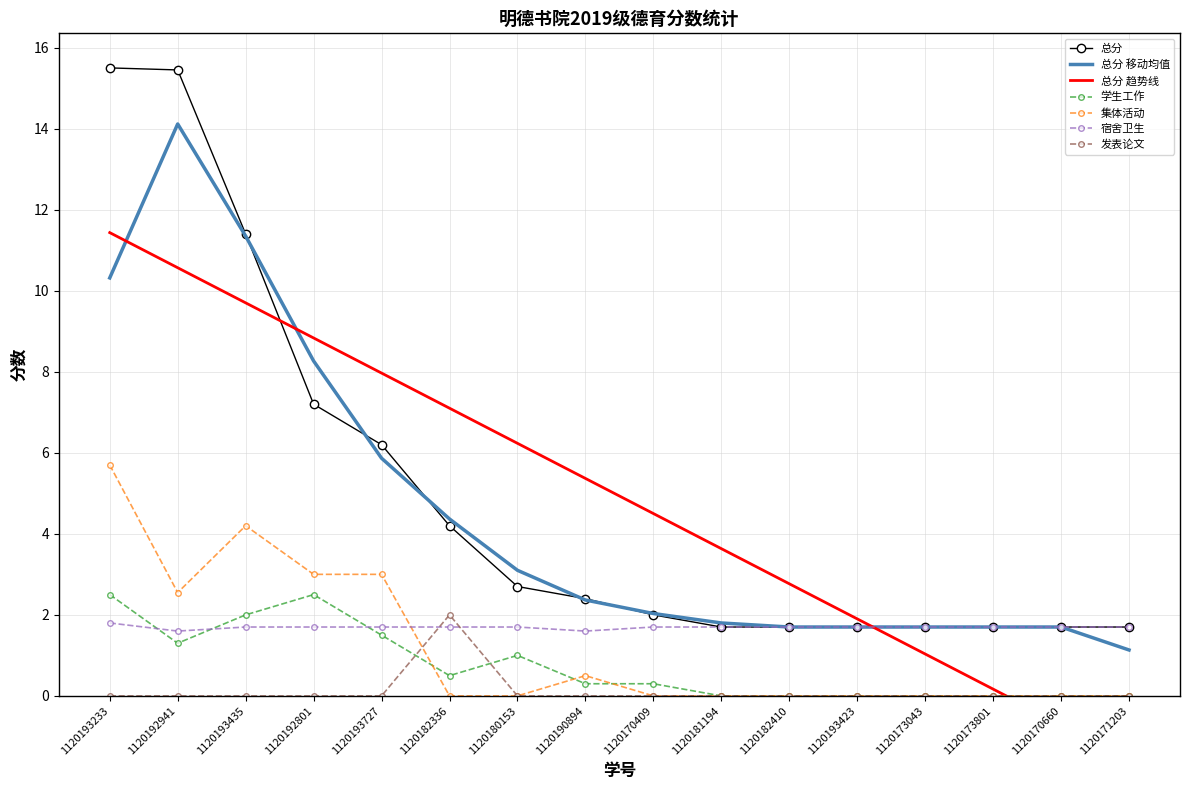

How many positive values does the 发表论文 series have?

1